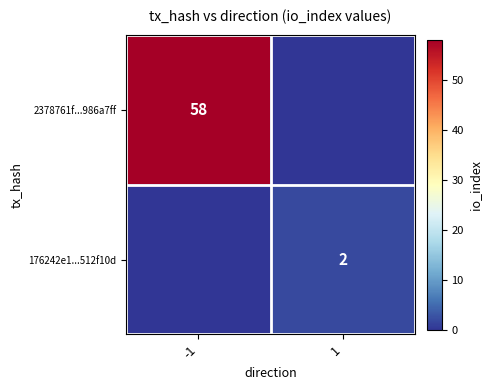

What is the total value across all series at 1?

2